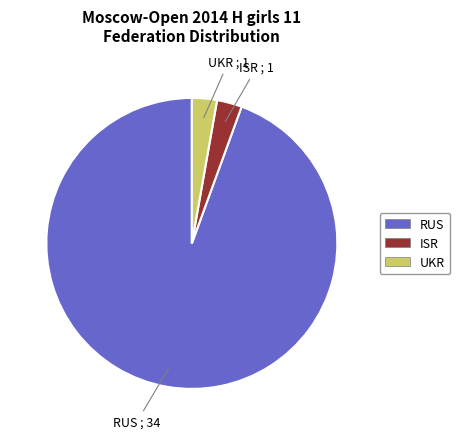

Approximately how many times larger is the value at UKR compared to ISR?

1.0